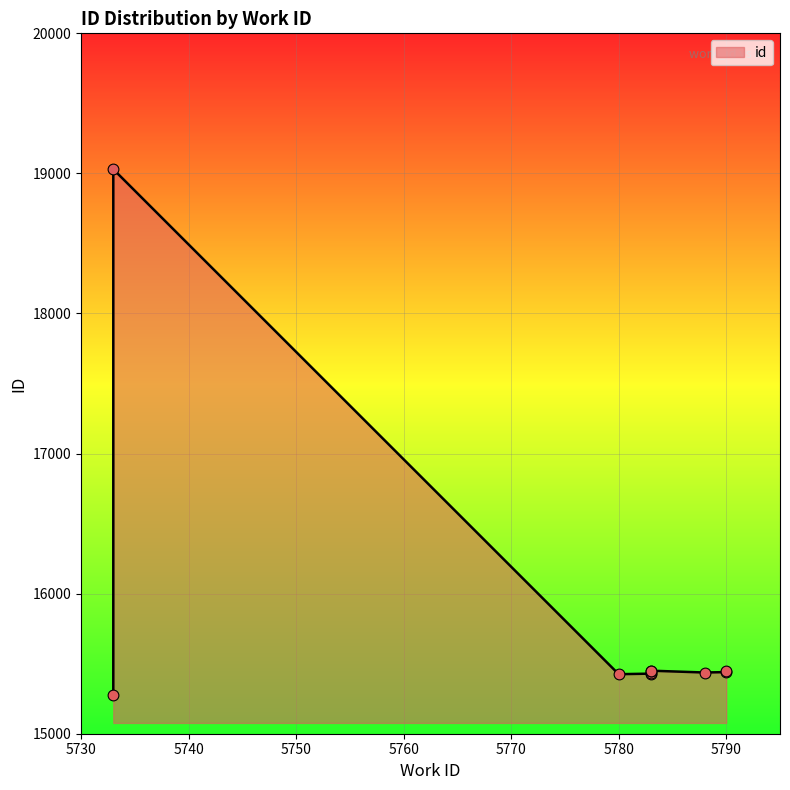

Which has a higher value, 5733 or 5790?

5790